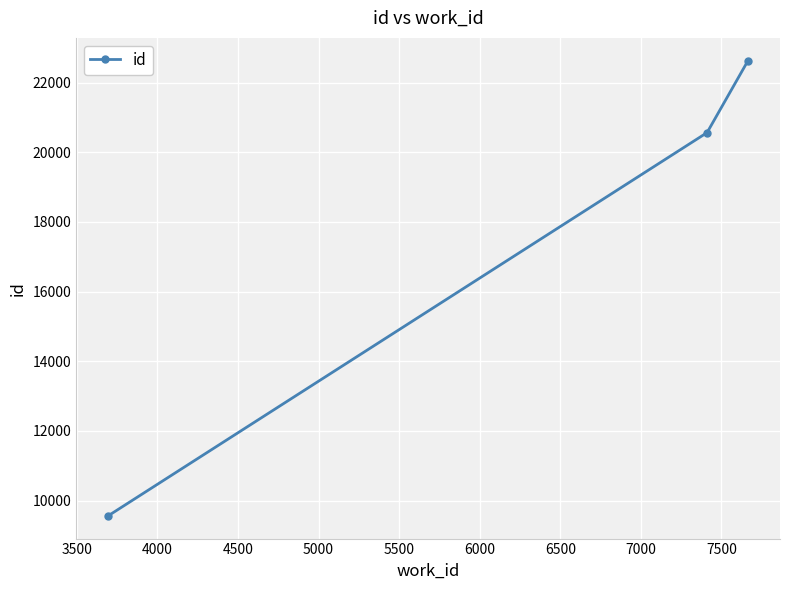

What is the value of the 1st point from the left?

9560